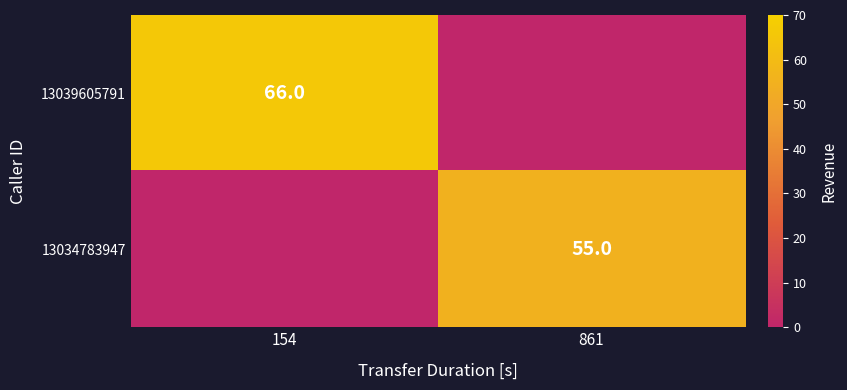

The value of 13039605791 at 154 is 92. True or false?

False